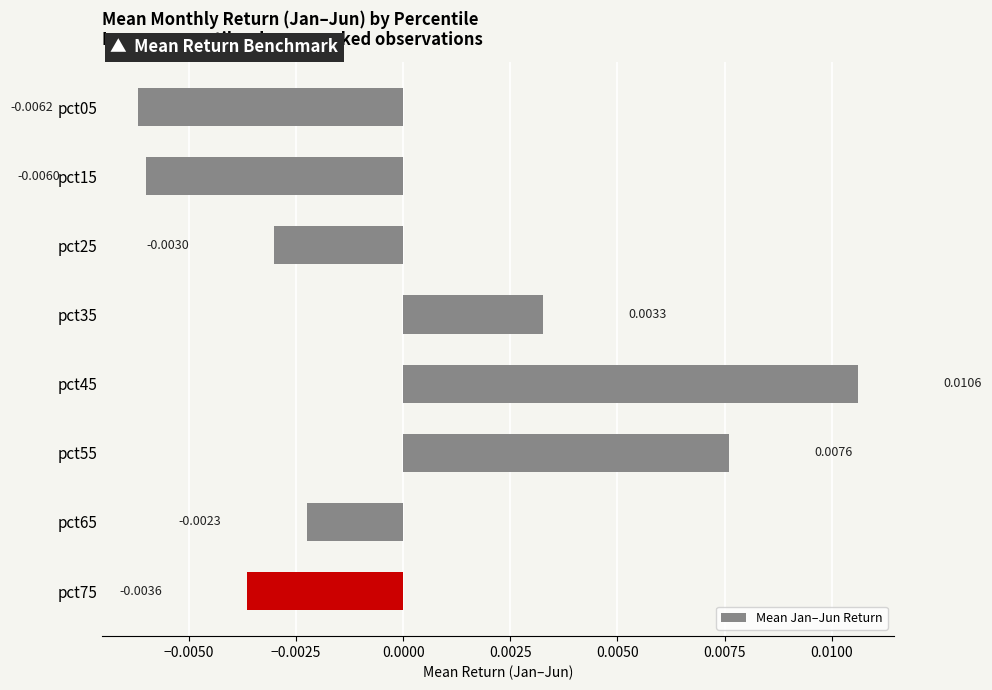

Between pct05 and pct25, which is larger?

pct25